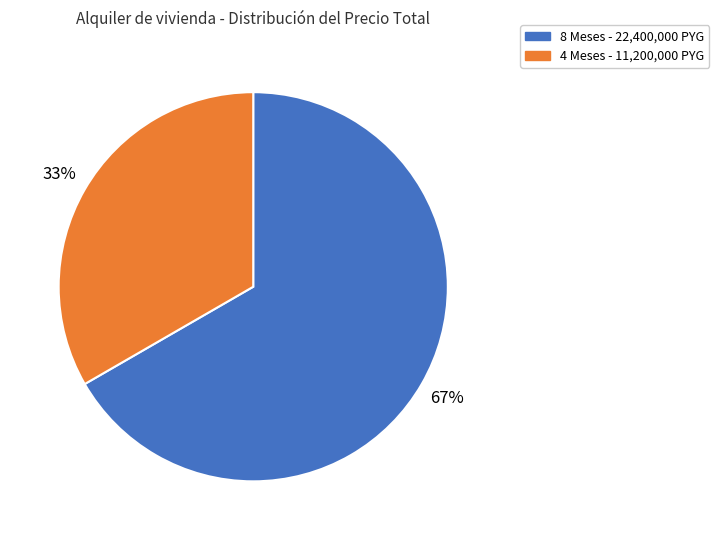

To the nearest percent, what is the average slice percentage?

50%